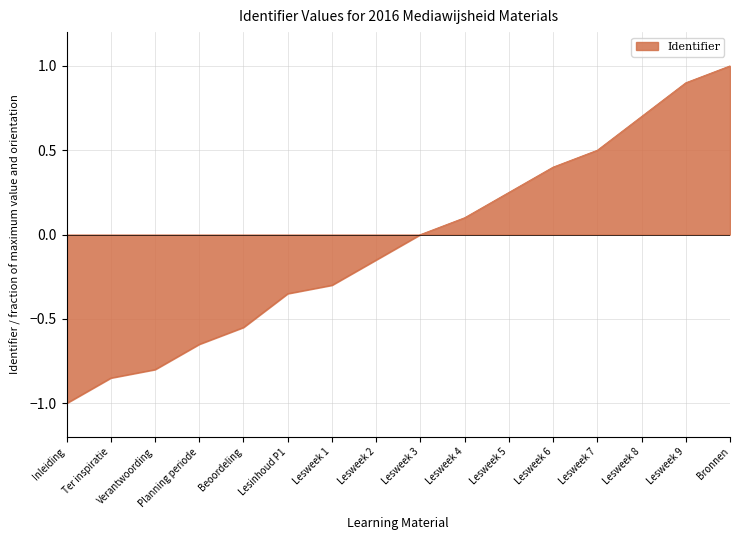

What is the difference between the values at Planning periode and Lesweek 5?

0.9